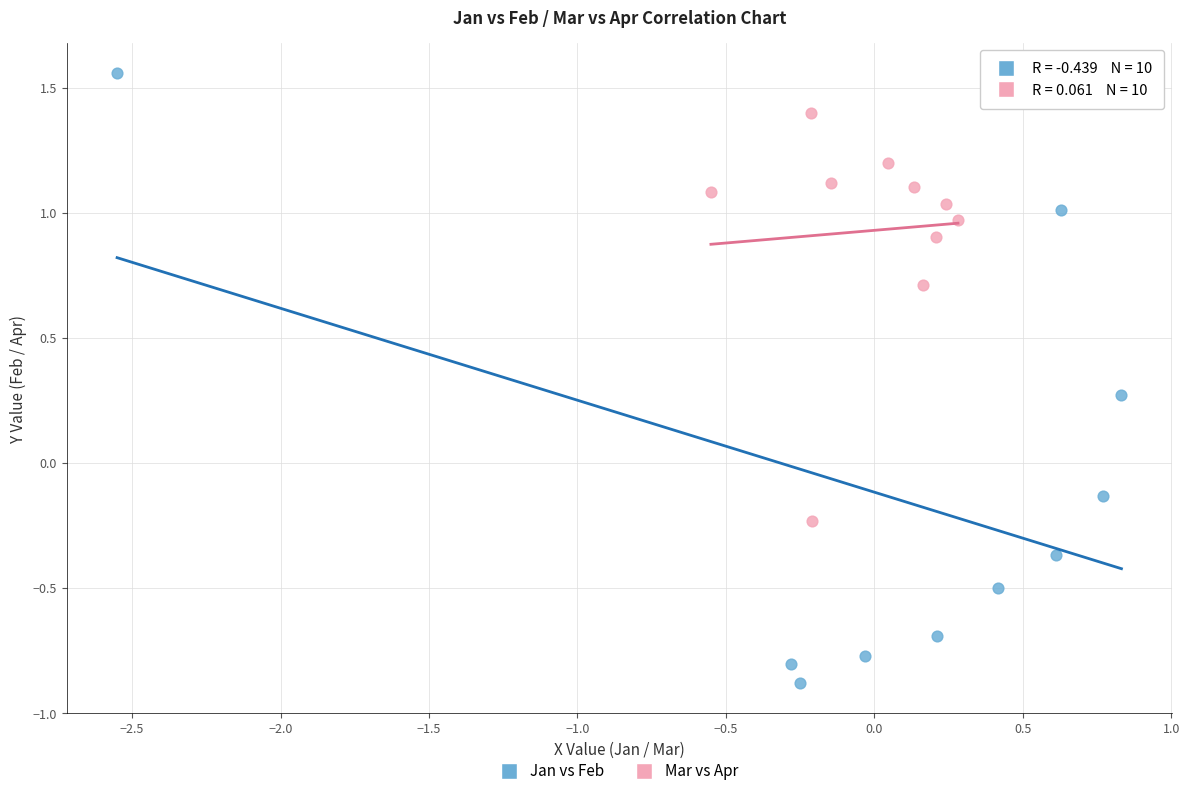

Which series contains the highest Y value?

Jan vs Feb